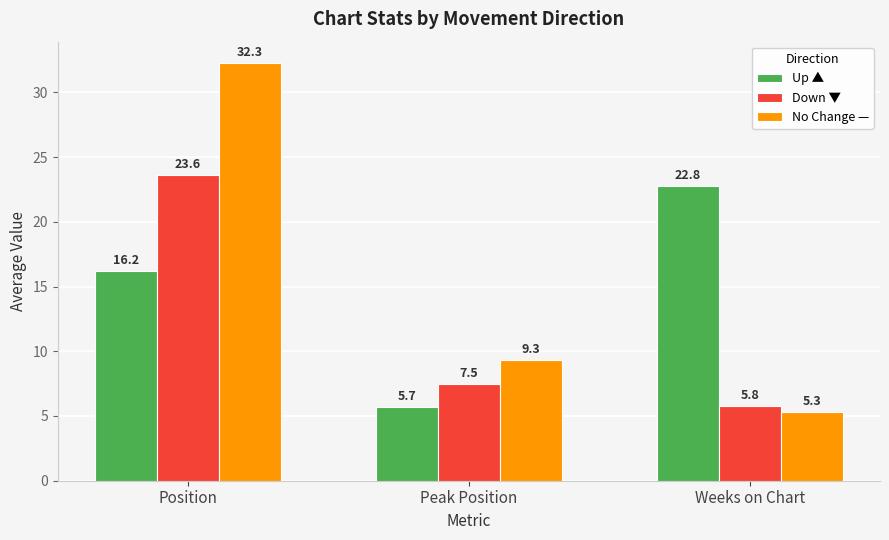

The value of Up ▲ at Peak Position is 3.8. True or false?

False